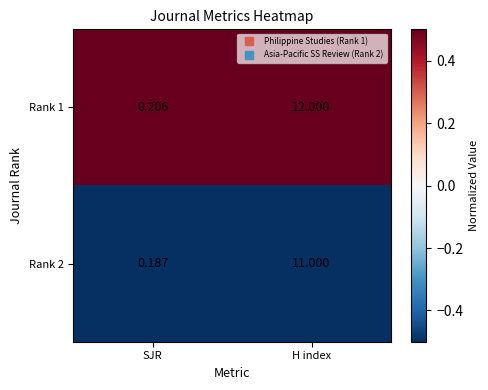

At H index, list the series in order from smallest to largest.

Rank 2, Rank 1